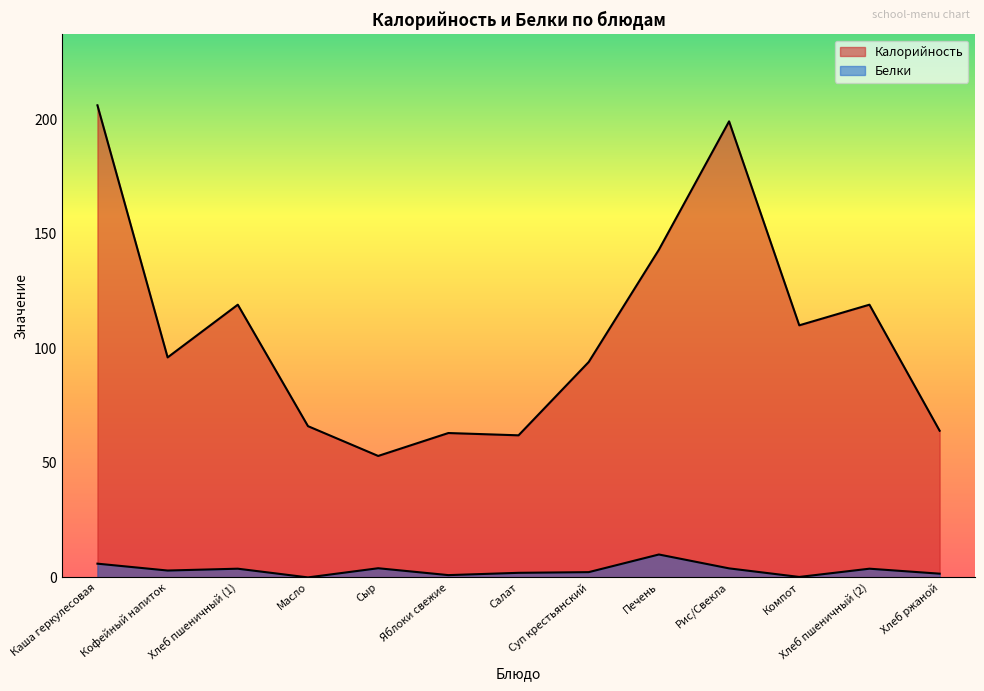

How many data points in Калорийность are less than 96?

6